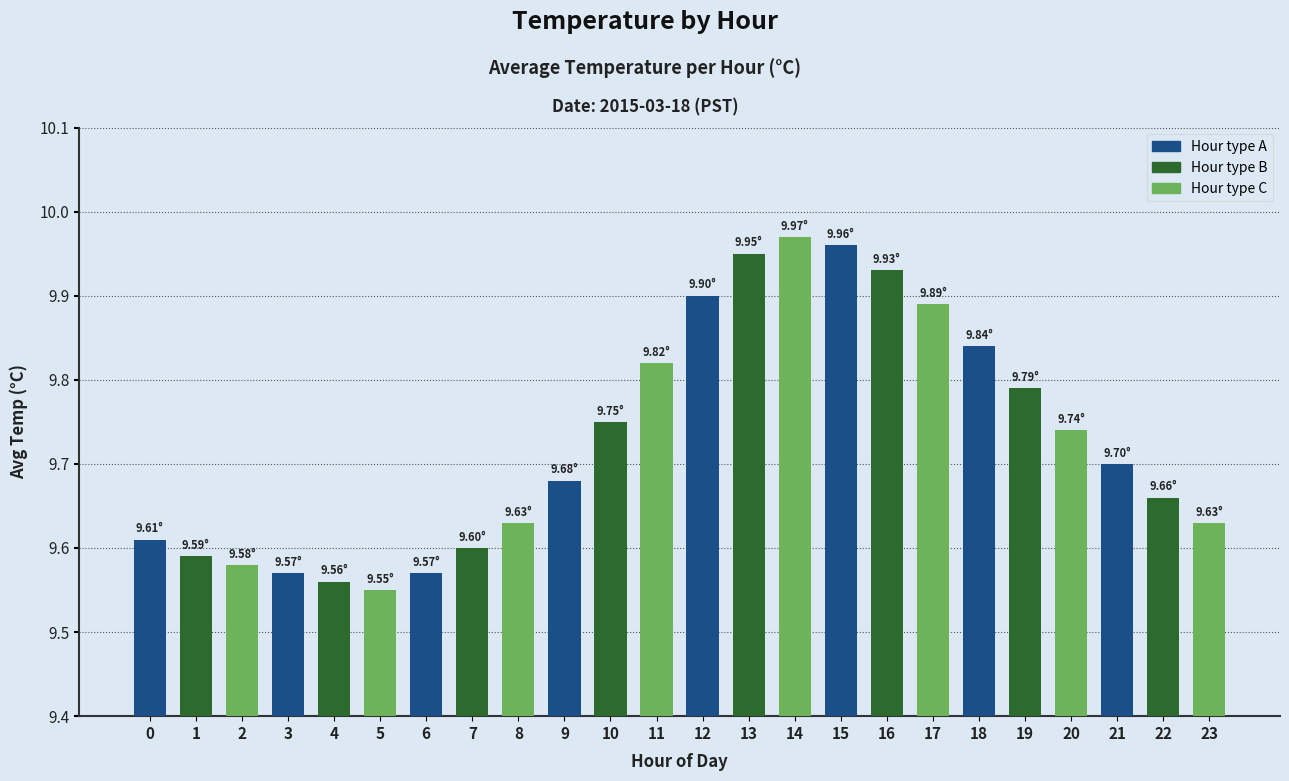

The value at 4 is 4.9. True or false?

False